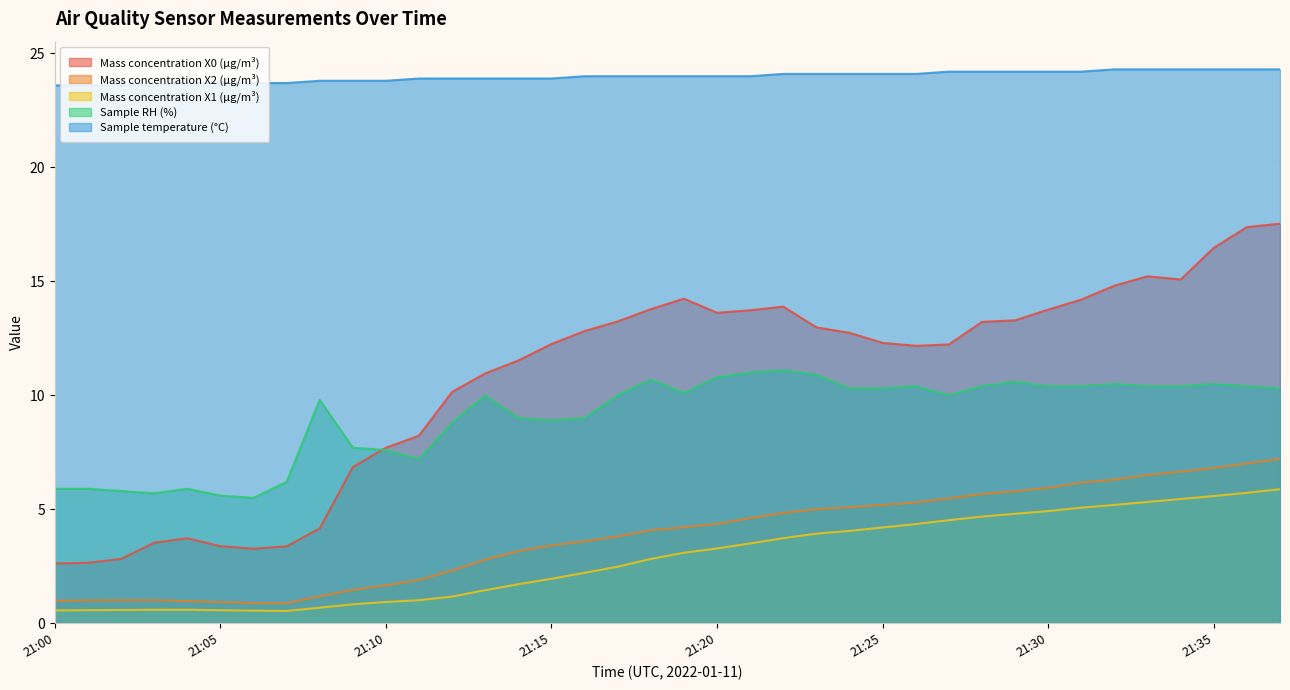

What is the difference between the maximum and minimum values in the Mass concentration X0 (μg/m³) series?

14.9